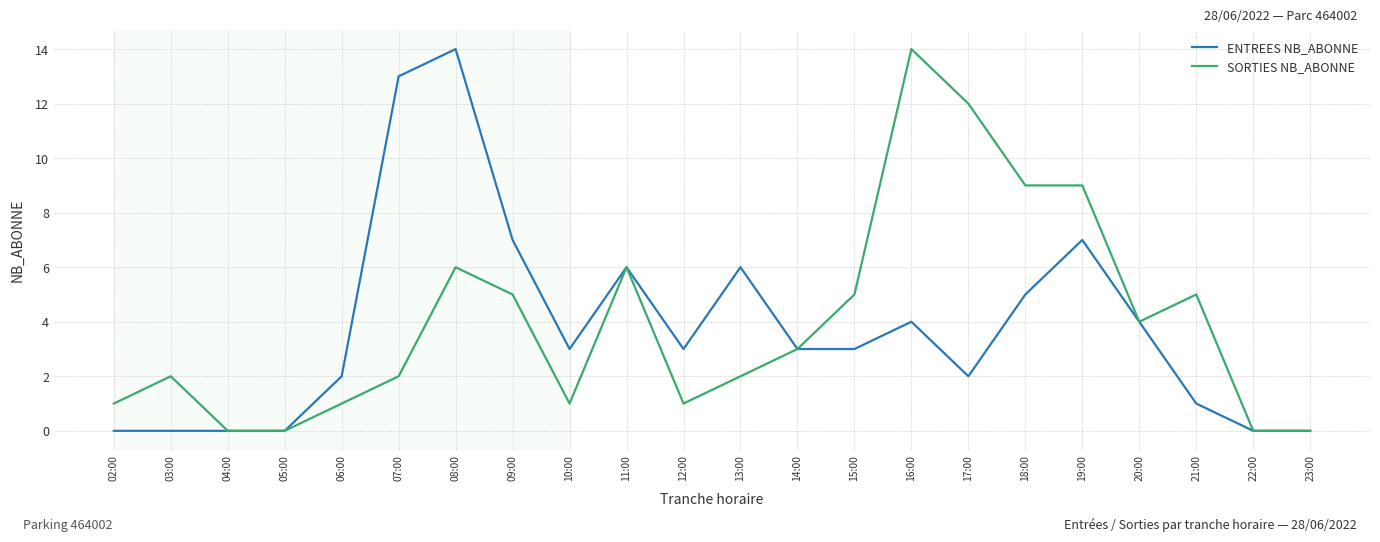

Which series has the largest total across all categories?

SORTIES NB_ABONNE